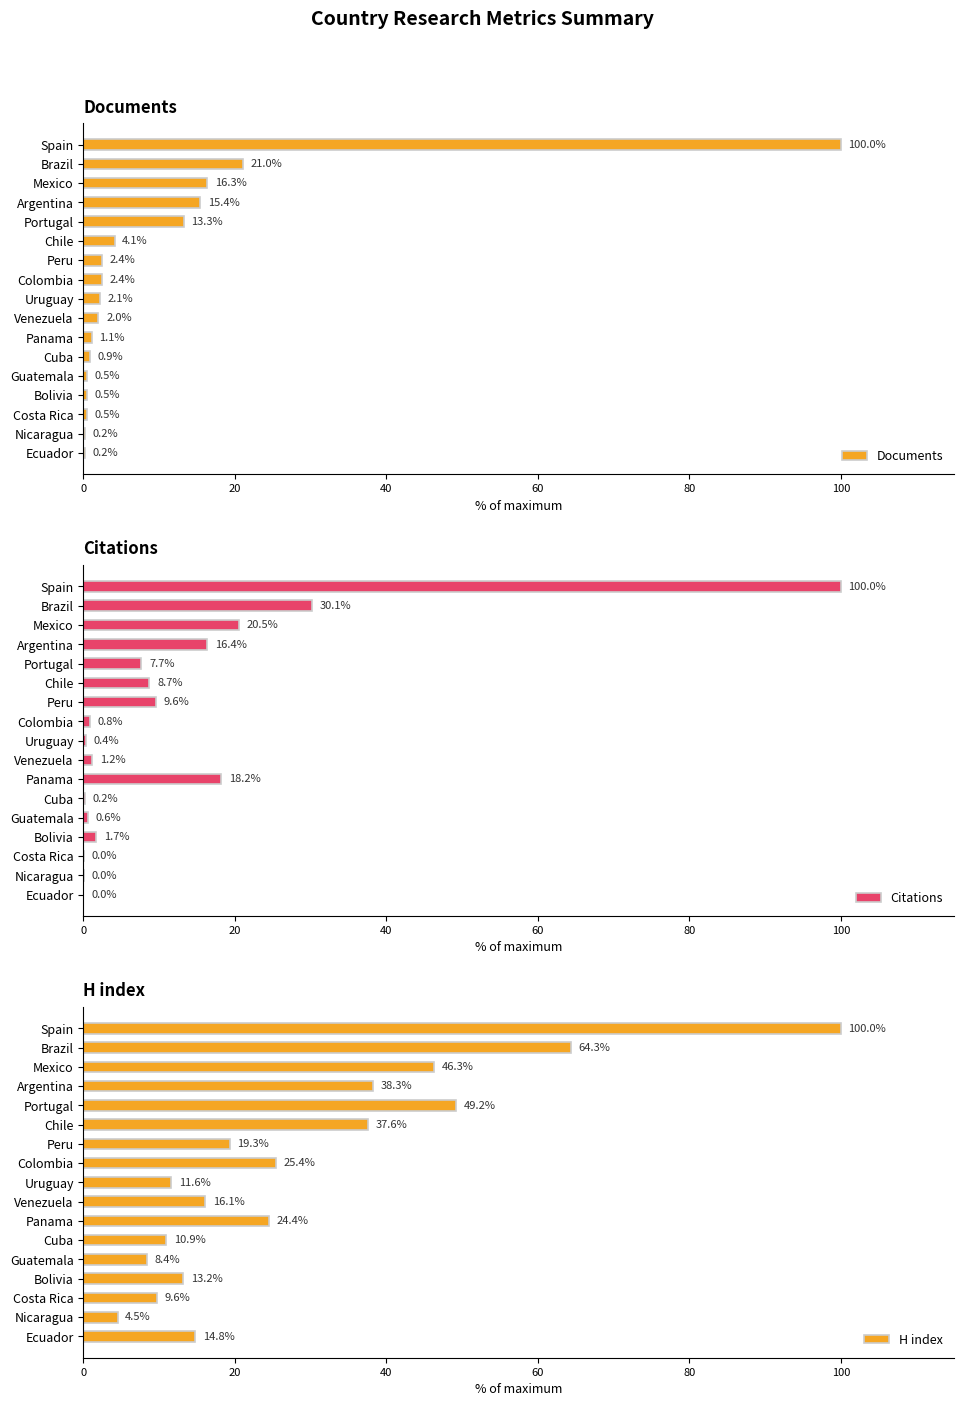

What is the maximum value shown in the chart?

100.0